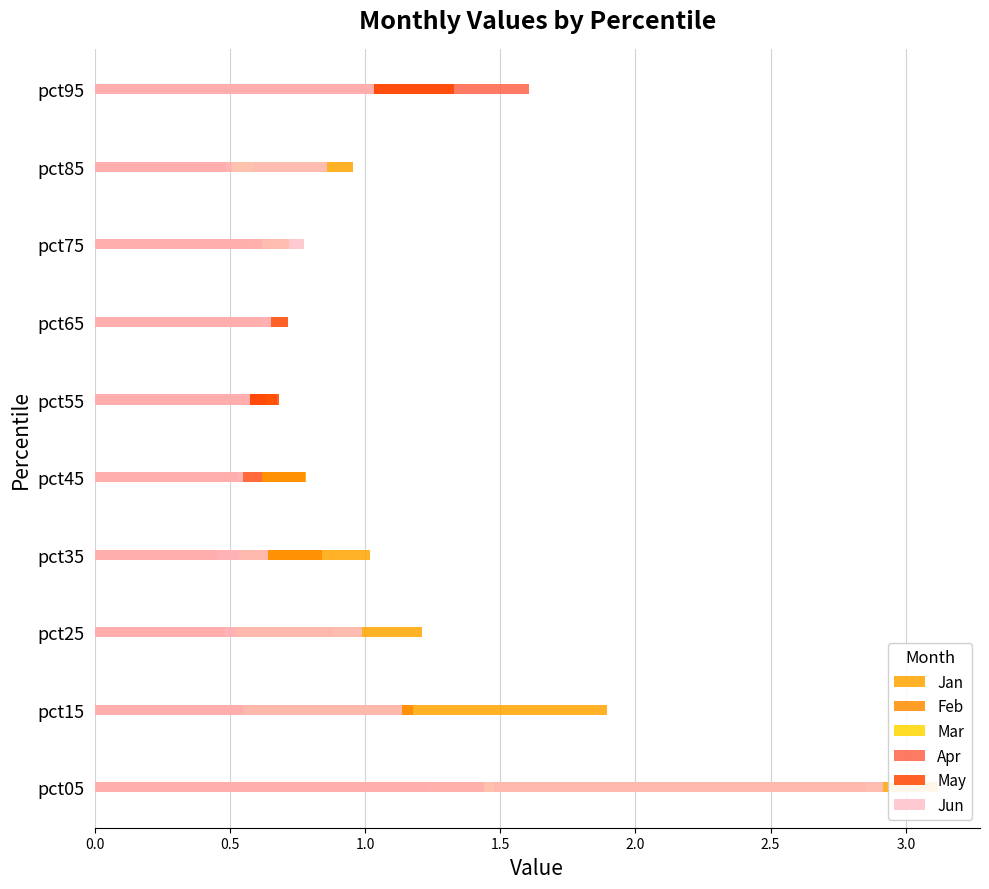

How many bars are there in total?

60